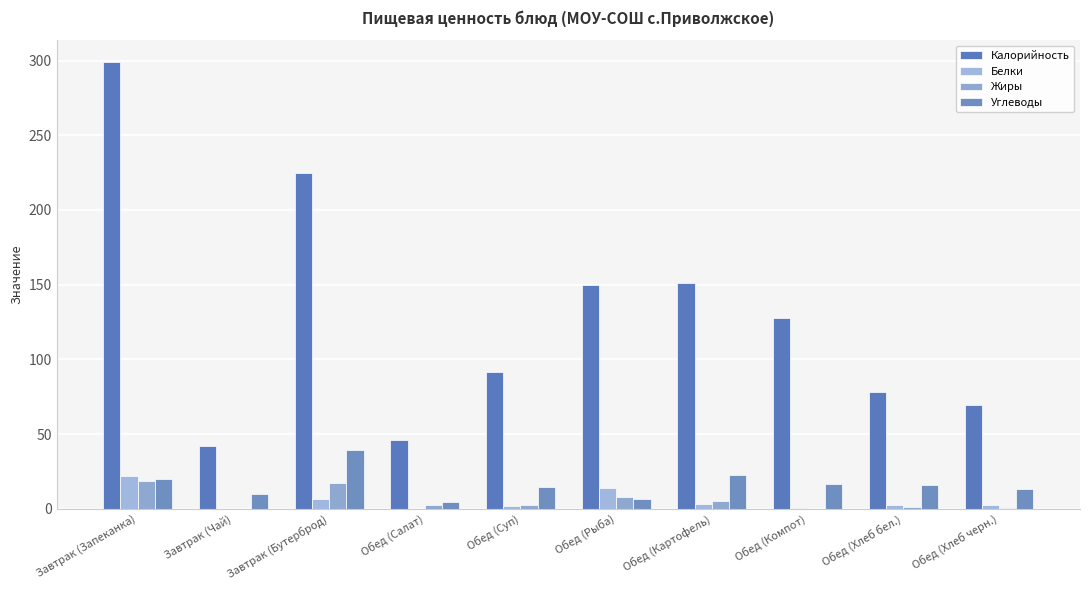

Are the bars grouped side by side (vs. stacked)?

Yes